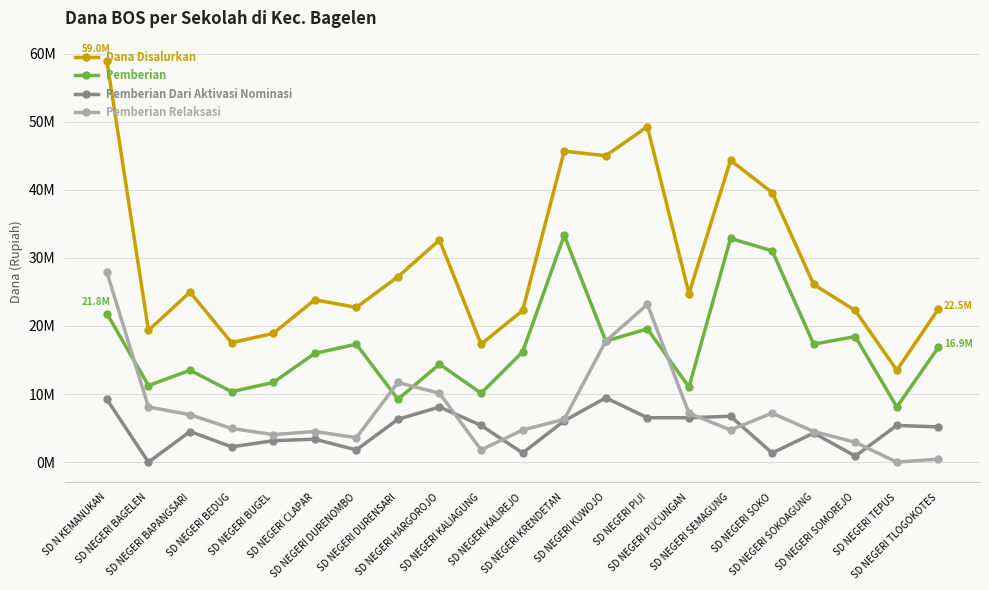

Reading left to right, list all the values displayed in this chart.

Dana Disalurkan: SD N KEMANUKAN=58950000	SD NEGERI BAGELEN=19350000	SD NEGERI BAPANGSARI=24975000	SD NEGERI BEDUG=17550000	SD NEGERI BUGEL=18900000	SD NEGERI CLAPAR=23850000	SD NEGERI DURENOMBO=22725000	SD NEGERI DURENSARI=27225000	SD NEGERI HARGOROJO=32625000	SD NEGERI KALIAGUNG=17325000	SD NEGERI KALIREJO=22275000	SD NEGERI KRENDETAN=45675000	SD NEGERI KUWOJO=45000000	SD NEGERI PIJI=49275000	SD NEGERI PUCUNGAN=24750000	SD NEGERI SEMAGUNG=44325000	SD NEGERI SOKO=39600000	SD NEGERI SOKOAGUNG=26100000	SD NEGERI SOMOREJO=22275000	SD NEGERI TEPUS=13500000	SD NEGERI TLOGOKOTES=22500000
Pemberian: SD N KEMANUKAN=21825000	SD NEGERI BAGELEN=11250000	SD NEGERI BAPANGSARI=13500000	SD NEGERI BEDUG=10350000	SD NEGERI BUGEL=11700000	SD NEGERI CLAPAR=15975000	SD NEGERI DURENOMBO=17325000	SD NEGERI DURENSARI=9225000	SD NEGERI HARGOROJO=14400000	SD NEGERI KALIAGUNG=10125000	SD NEGERI KALIREJO=16200000	SD NEGERI KRENDETAN=33300000	SD NEGERI KUWOJO=17775000	SD NEGERI PIJI=19575000	SD NEGERI PUCUNGAN=11025000	SD NEGERI SEMAGUNG=32850000	SD NEGERI SOKO=31050000	SD NEGERI SOKOAGUNG=17325000	SD NEGERI SOMOREJO=18450000	SD NEGERI TEPUS=8100000	SD NEGERI TLOGOKOTES=16875000
Pemberian Dari Aktivasi Nominasi: SD N KEMANUKAN=9225000	SD NEGERI BAGELEN=0	SD NEGERI BAPANGSARI=4500000	SD NEGERI BEDUG=2250000	SD NEGERI BUGEL=3150000	SD NEGERI CLAPAR=3375000	SD NEGERI DURENOMBO=1800000	SD NEGERI DURENSARI=6300000	SD NEGERI HARGOROJO=8100000	SD NEGERI KALIAGUNG=5400000	SD NEGERI KALIREJO=1350000	SD NEGERI KRENDETAN=6075000	SD NEGERI KUWOJO=9450000	SD NEGERI PIJI=6525000	SD NEGERI PUCUNGAN=6525000	SD NEGERI SEMAGUNG=6750000	SD NEGERI SOKO=1350000	SD NEGERI SOKOAGUNG=4275000	SD NEGERI SOMOREJO=900000	SD NEGERI TEPUS=5400000	SD NEGERI TLOGOKOTES=5175000
Pemberian Relaksasi: SD N KEMANUKAN=27900000	SD NEGERI BAGELEN=8100000	SD NEGERI BAPANGSARI=6975000	SD NEGERI BEDUG=4950000	SD NEGERI BUGEL=4050000	SD NEGERI CLAPAR=4500000	SD NEGERI DURENOMBO=3600000	SD NEGERI DURENSARI=11700000	SD NEGERI HARGOROJO=10125000	SD NEGERI KALIAGUNG=1800000	SD NEGERI KALIREJO=4725000	SD NEGERI KRENDETAN=6300000	SD NEGERI KUWOJO=17775000	SD NEGERI PIJI=23175000	SD NEGERI PUCUNGAN=7200000	SD NEGERI SEMAGUNG=4725000	SD NEGERI SOKO=7200000	SD NEGERI SOKOAGUNG=4500000	SD NEGERI SOMOREJO=2925000	SD NEGERI TEPUS=0	SD NEGERI TLOGOKOTES=450000